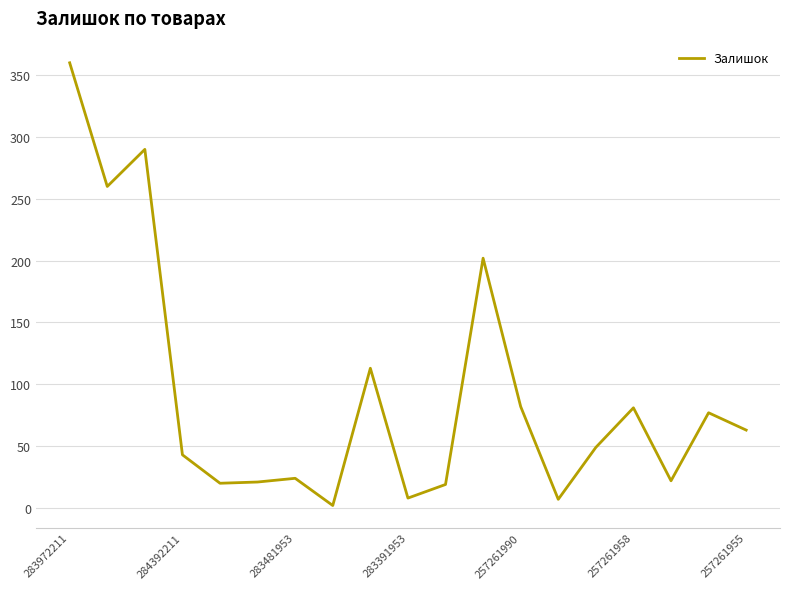

What is the maximum value shown in the chart?

360